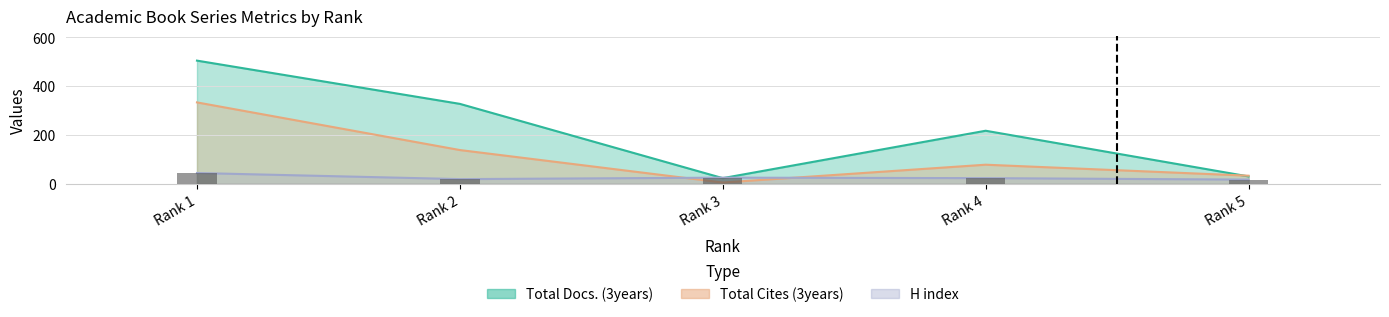

At which category does the chart reach its minimum across all series?

Rank 5